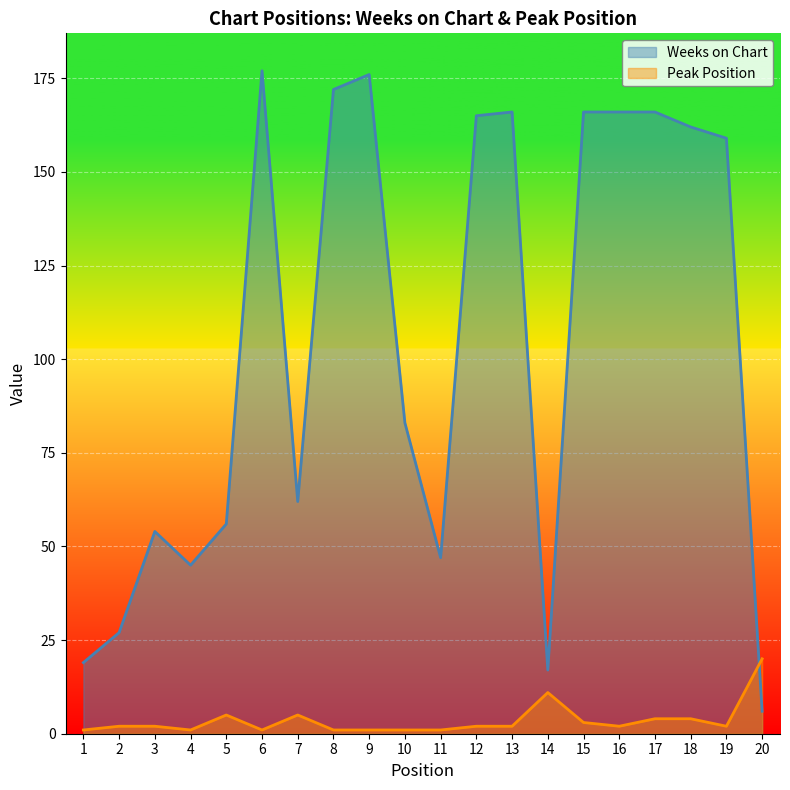

Which category has the highest value in the Weeks on Chart series?

6